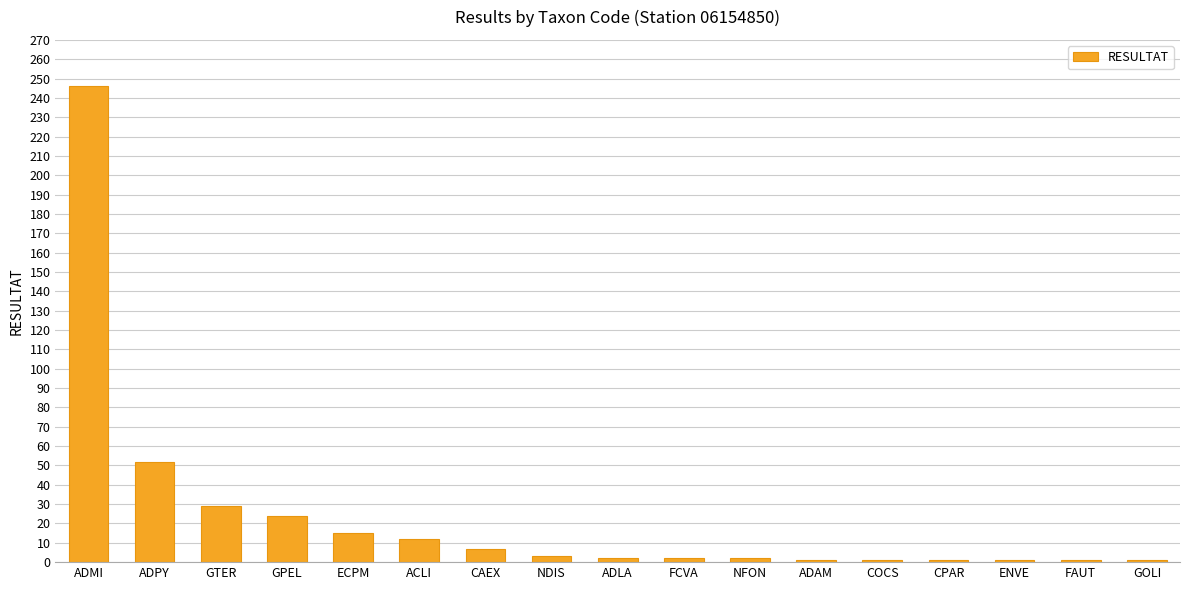

True or false: the data shows 1 at GOLI.

True